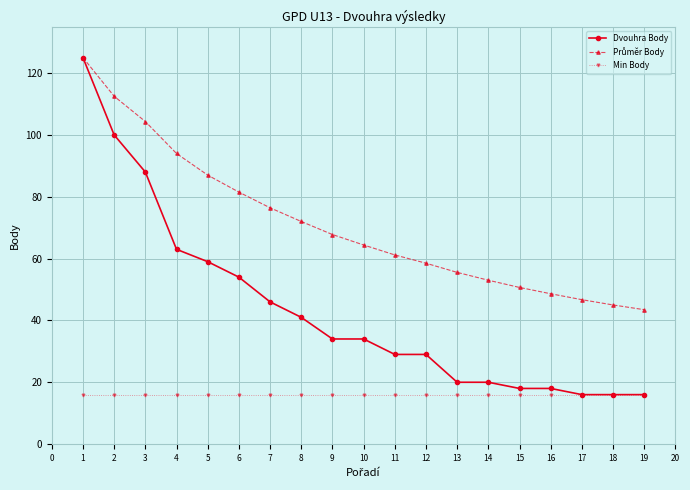

What is the value of the Min Body point at the 13th from the left?

16.0